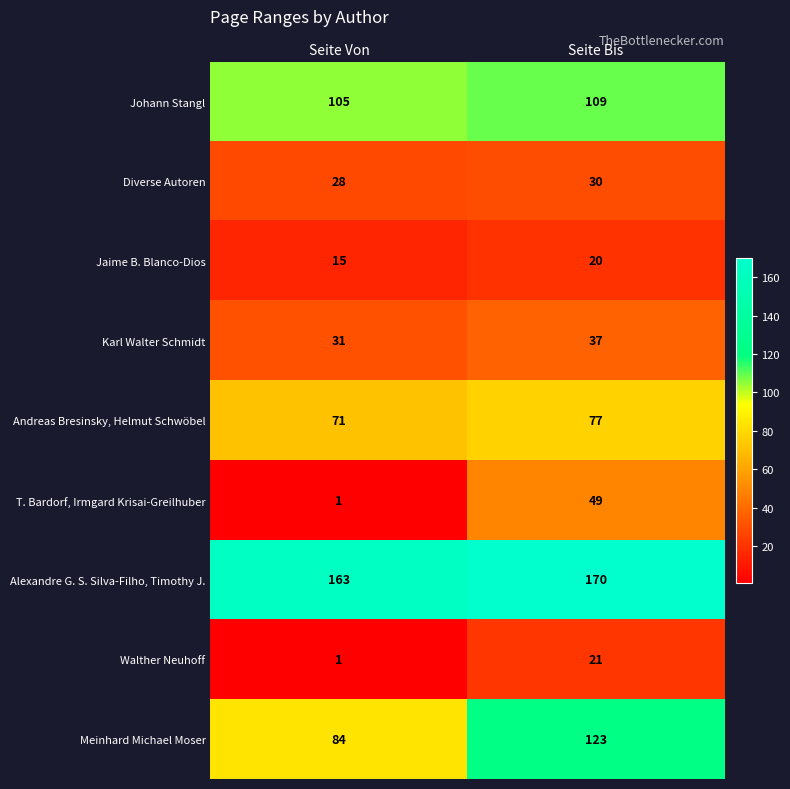

Which series changed the most between Seite Von and Seite Bis?

T. Bardorf, Irmgard Krisai-Greilhuber